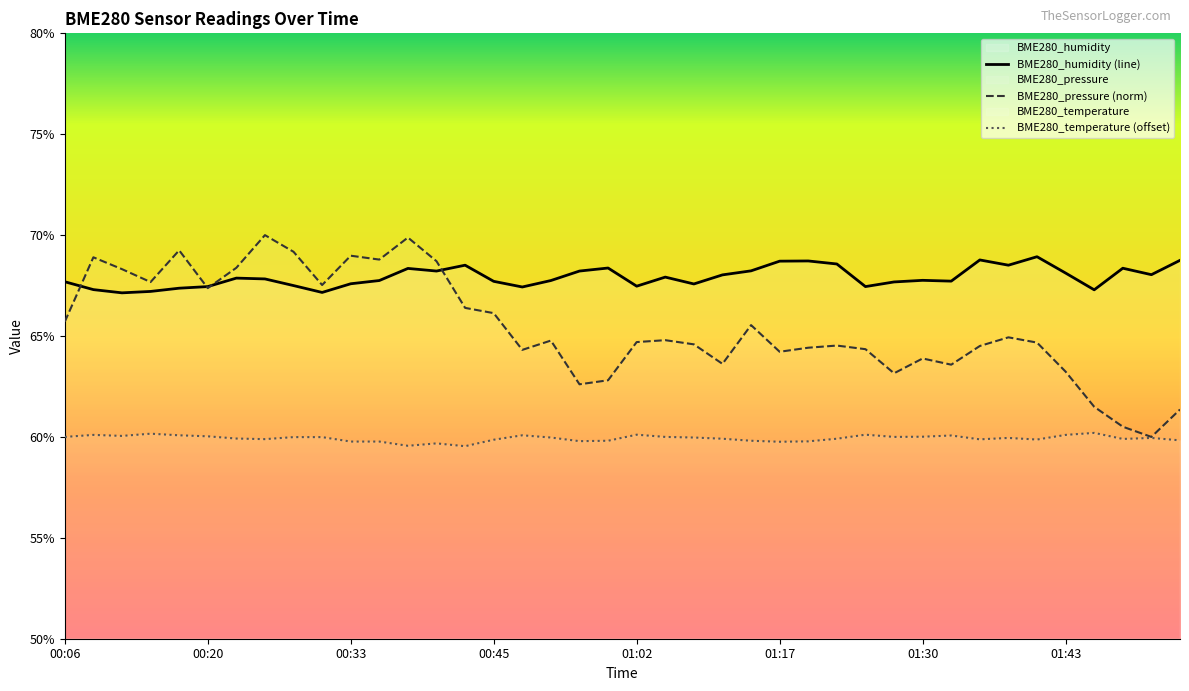

Reading left to right, transcribe all the data shown in this chart.

BME280_temperature: 60.0	60.1	60.0	60.2	60.1	60.0	59.9	59.9	60.0	60.0	59.8	59.8	59.6	59.7	59.5	59.9	60.1	60.0	59.8	59.8	60.1	60.0	60.0	59.9	59.8	59.8	59.8	59.9	60.1	60.0	60.0	60.1	59.9	60.0	59.9	60.1	60.2	59.9	60.0	59.8
BME280_humidity: 67.7	67.3	67.1	67.2	67.4	67.5	67.9	67.8	67.5	67.2	67.6	67.8	68.3	68.2	68.5	67.7	67.4	67.8	68.2	68.4	67.5	67.9	67.6	68.0	68.2	68.7	68.7	68.6	67.5	67.7	67.8	67.7	68.8	68.5	68.9	68.1	67.3	68.4	68.0	68.8
BME280_pressure: 65.7	68.9	68.3	67.7	69.2	67.4	68.4	70.0	69.2	67.5	69.0	68.8	69.9	68.7	66.4	66.1	64.3	64.8	62.6	62.8	64.7	64.8	64.6	63.6	65.5	64.2	64.4	64.5	64.3	63.2	63.9	63.6	64.5	64.9	64.7	63.2	61.5	60.5	60.0	61.4